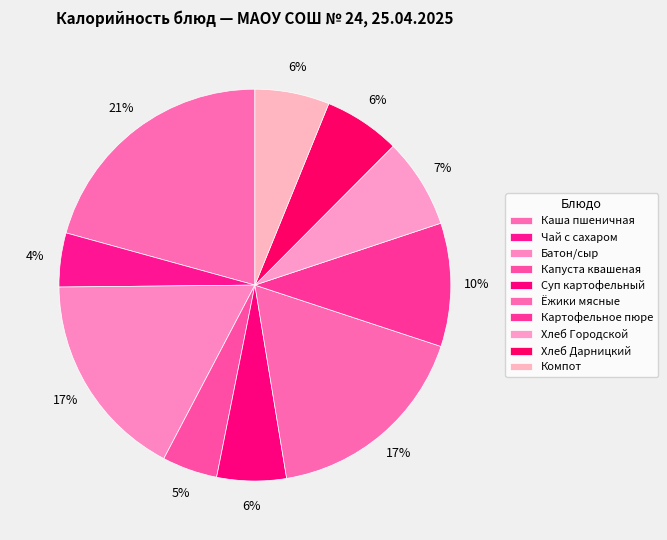

Does Ёжики мясные represent more than half of the total?

No